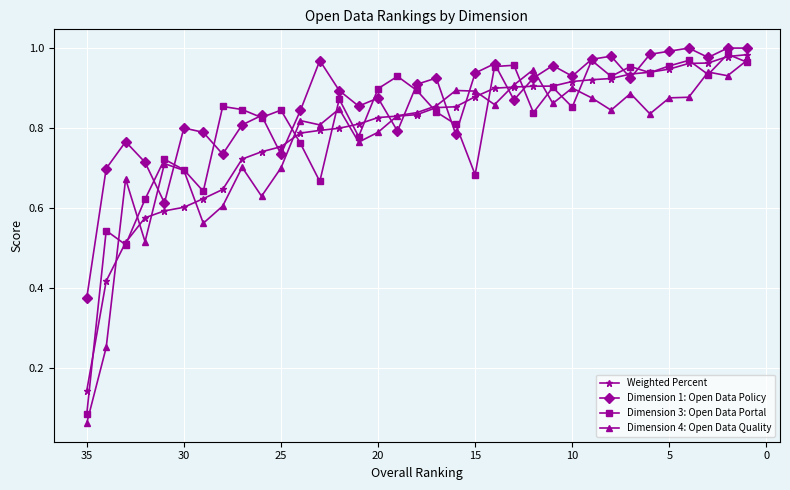

What is the lowest value of the Dimension 3: Open Data Portal series?

0.1